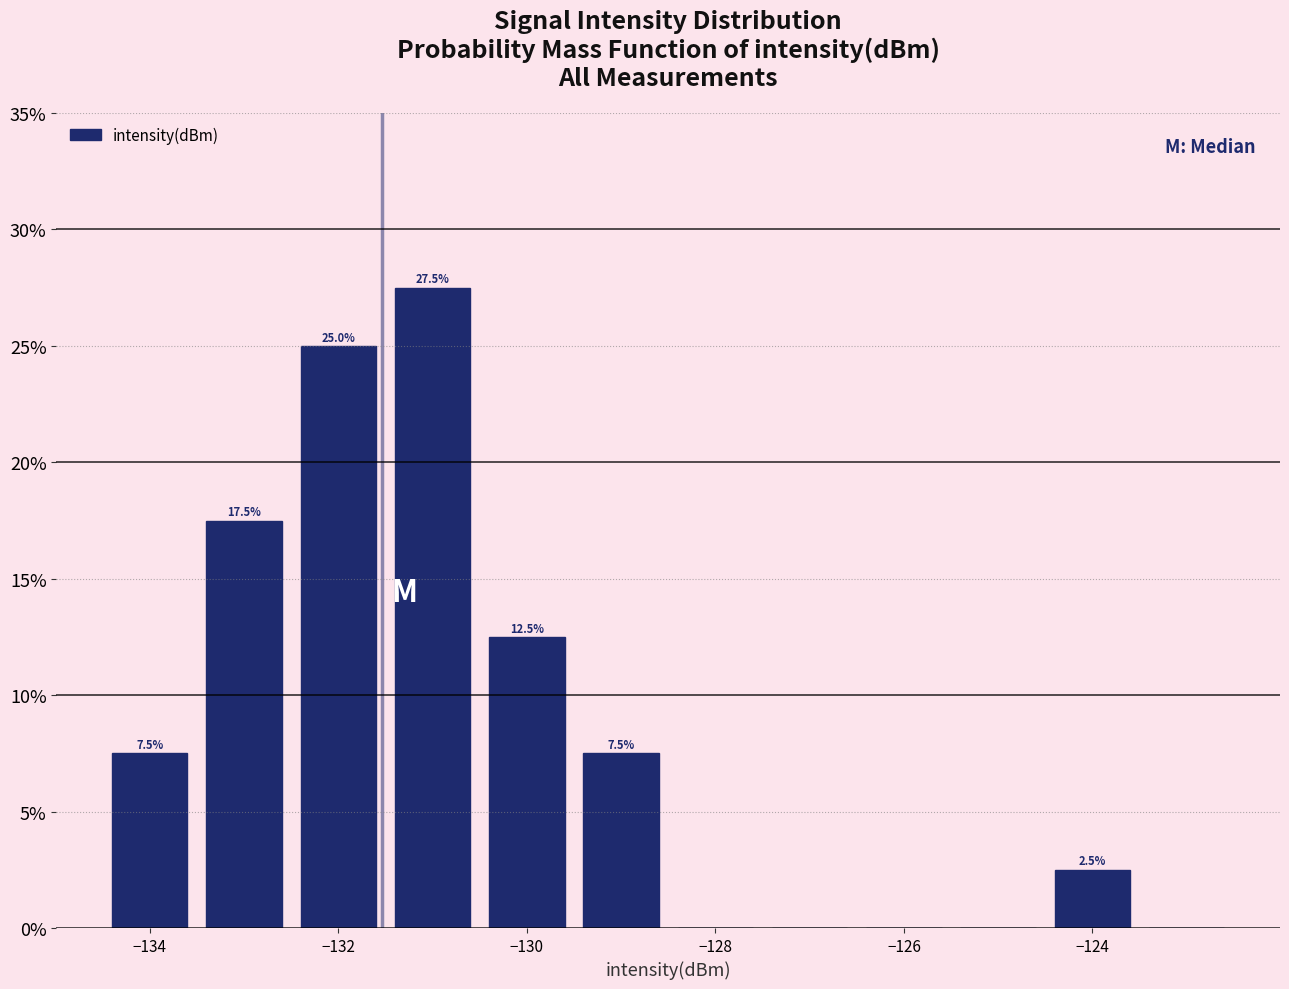

Which range on the x-axis has the tallest bar?

-131.5 to -130.5